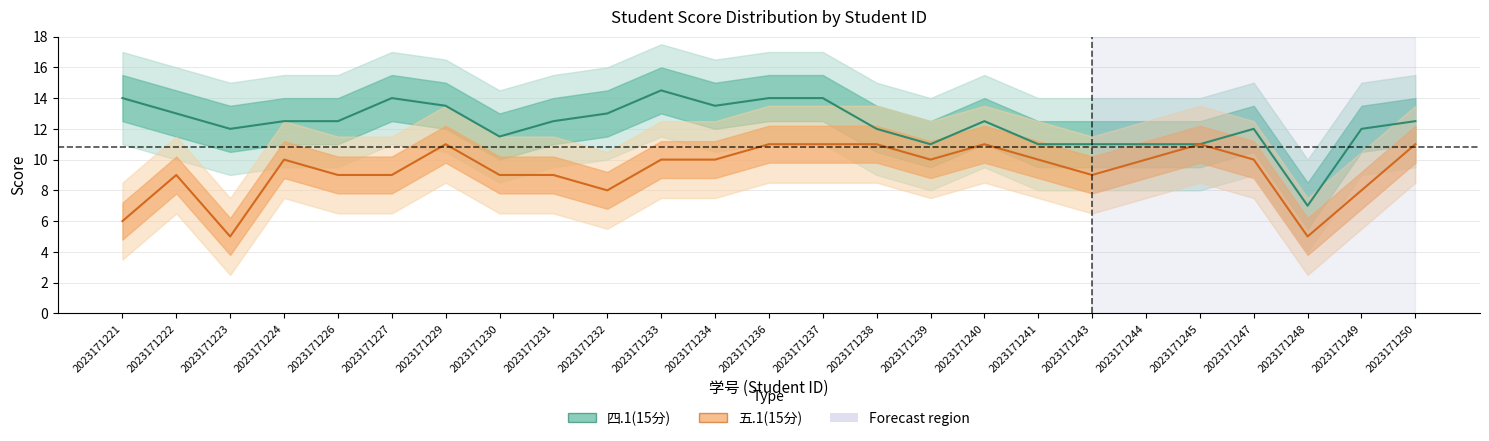

True or false: 五.1(15分) and 四.1(15分) cross at least once.

False